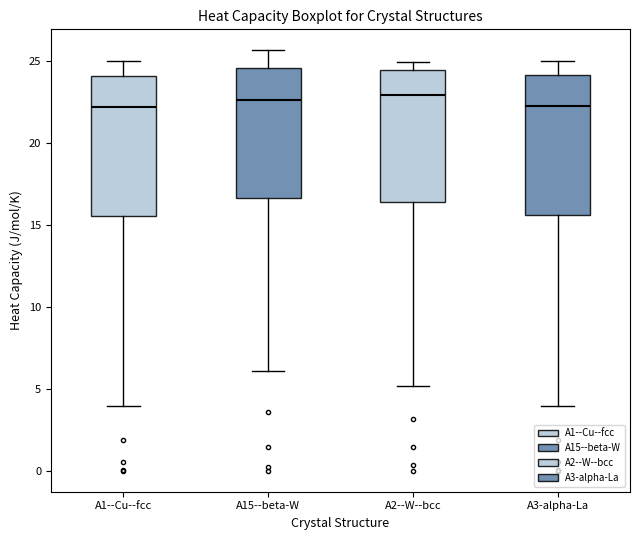

Reading left to right, transcribe this box plot: for each box, give where its median line is, the range the box spans, and where its two whiskers end, as read against the y-axis. The values are not printed on the chart, so give them approximately, as read against the axis.

A1--Cu--fcc: median 22.0, box 15.5 to 24.0, whiskers 4.0 to 25.0
A15--beta-W: median 22.5, box 16.5 to 24.5, whiskers 6.0 to 25.5
A2--W--bcc: median 23.0, box 16.5 to 24.5, whiskers 5.0 to 25.0
A3-alpha-La: median 22.0, box 15.5 to 24.0, whiskers 4.0 to 25.0